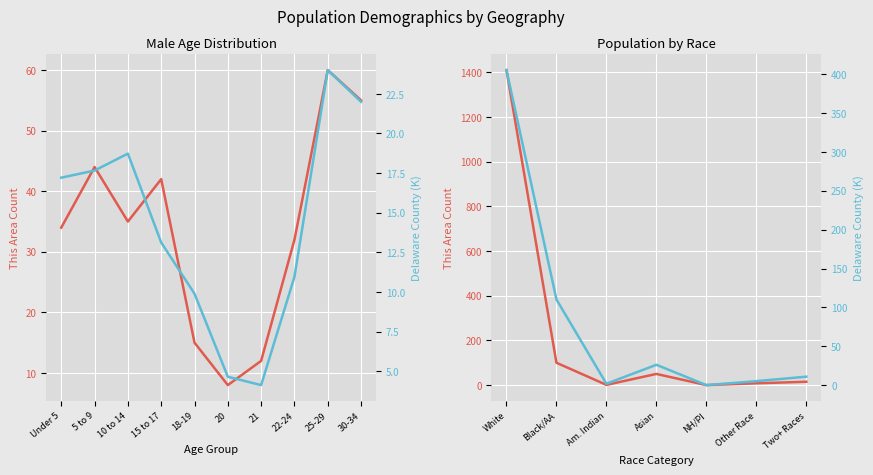

How many values in the This Area series are below 15?

3